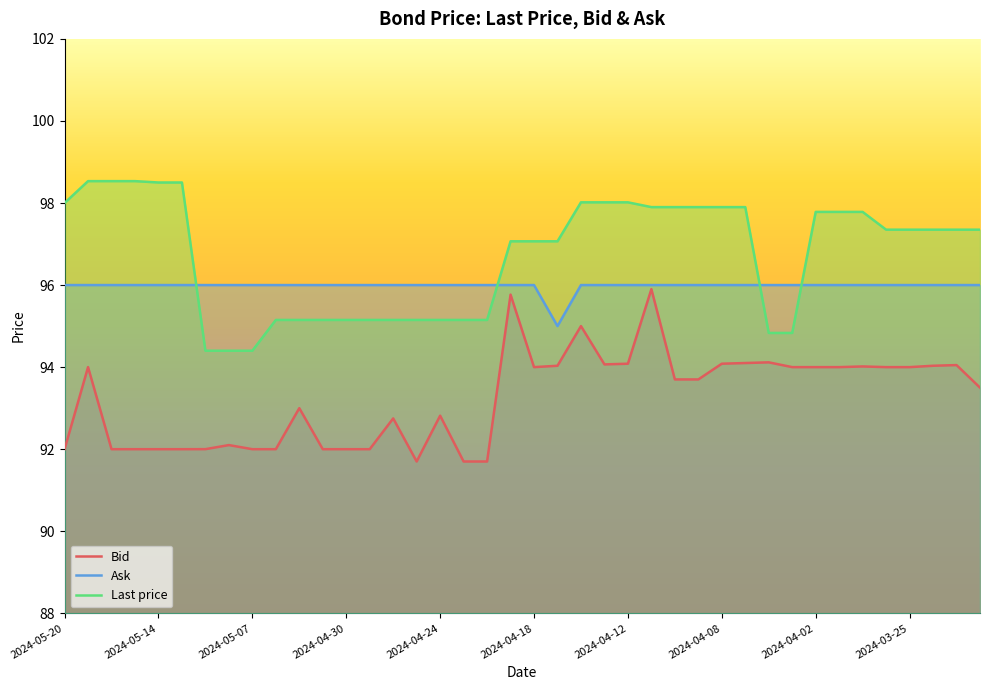

List the series in order of their overall mean, lowest first.

Bid, Ask, Last price